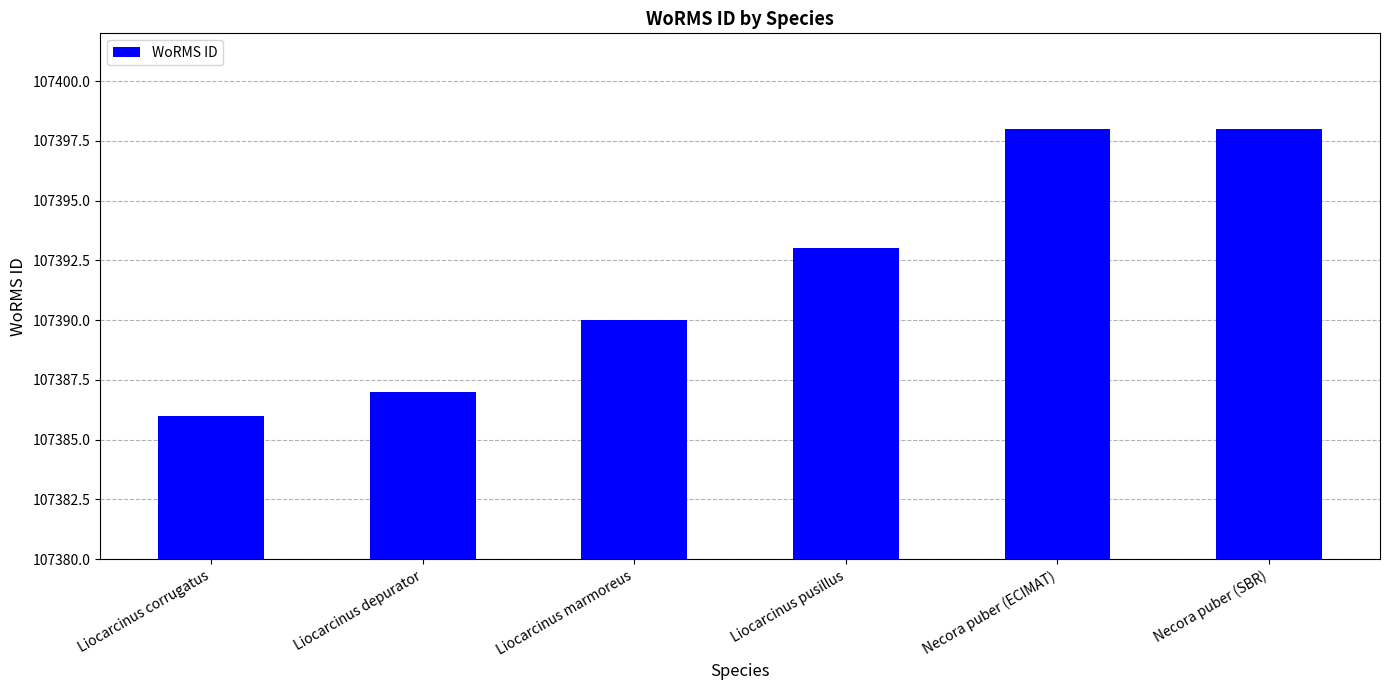

What value does the data have at Liocarcinus marmoreus?

107390